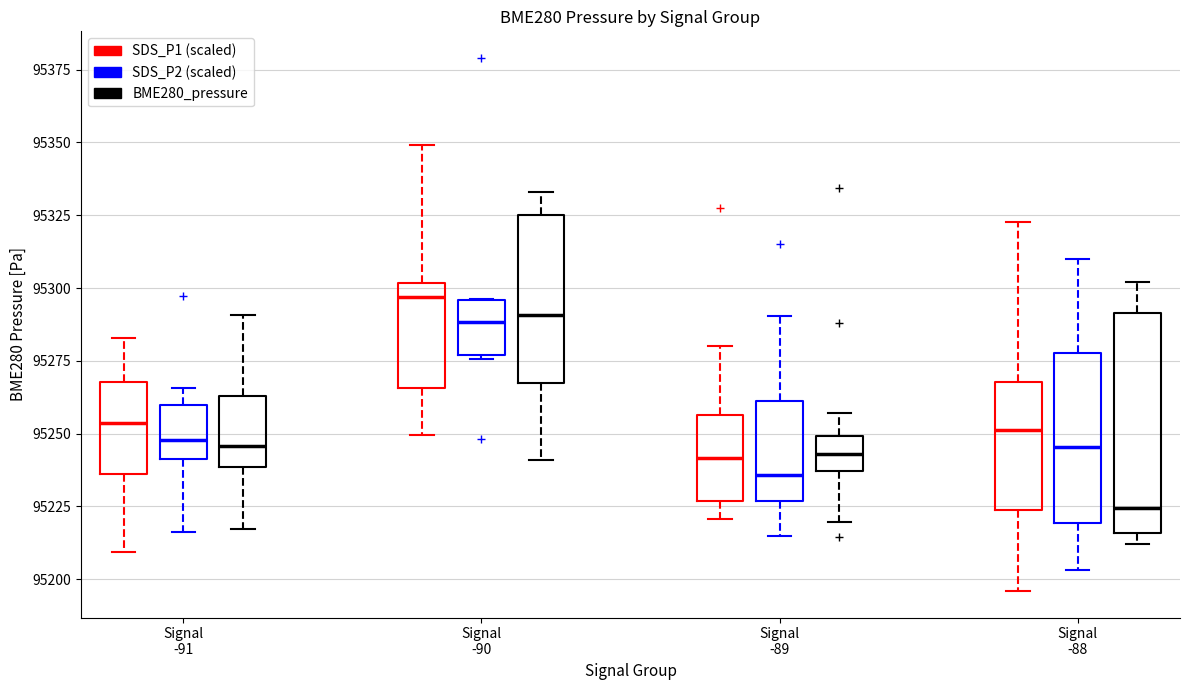

Reading left to right, transcribe this box plot: for each box, give where its median line is, the range the box spans, and where its two whiskers end, as read against the y-axis. The values are not printed on the chart, so give them approximately, as read against the axis.

Signal -91 (SDS_P1 (scaled)): median 95255, box 95235 to 95270, whiskers 95210 to 95285
Signal -91 (SDS_P2 (scaled)): median 95250, box 95240 to 95260, whiskers 95215 to 95265
Signal -91 (BME280_pressure): median 95245, box 95240 to 95265, whiskers 95215 to 95290
Signal -90 (SDS_P1 (scaled)): median 95295, box 95265 to 95300, whiskers 95250 to 95350
Signal -90 (SDS_P2 (scaled)): median 95290, box 95275 to 95295, whiskers 95275 (just below the box's lower edge) to 95295
Signal -90 (BME280_pressure): median 95290, box 95270 to 95325, whiskers 95240 to 95335
Signal -89 (SDS_P1 (scaled)): median 95240, box 95225 to 95255, whiskers 95220 to 95280
Signal -89 (SDS_P2 (scaled)): median 95235, box 95225 to 95260, whiskers 95215 to 95290
Signal -89 (BME280_pressure): median 95245, box 95235 to 95250, whiskers 95220 to 95255
Signal -88 (SDS_P1 (scaled)): median 95250, box 95225 to 95270, whiskers 95195 to 95325
Signal -88 (SDS_P2 (scaled)): median 95245, box 95220 to 95280, whiskers 95205 to 95310
Signal -88 (BME280_pressure): median 95225, box 95215 to 95290, whiskers 95210 to 95300